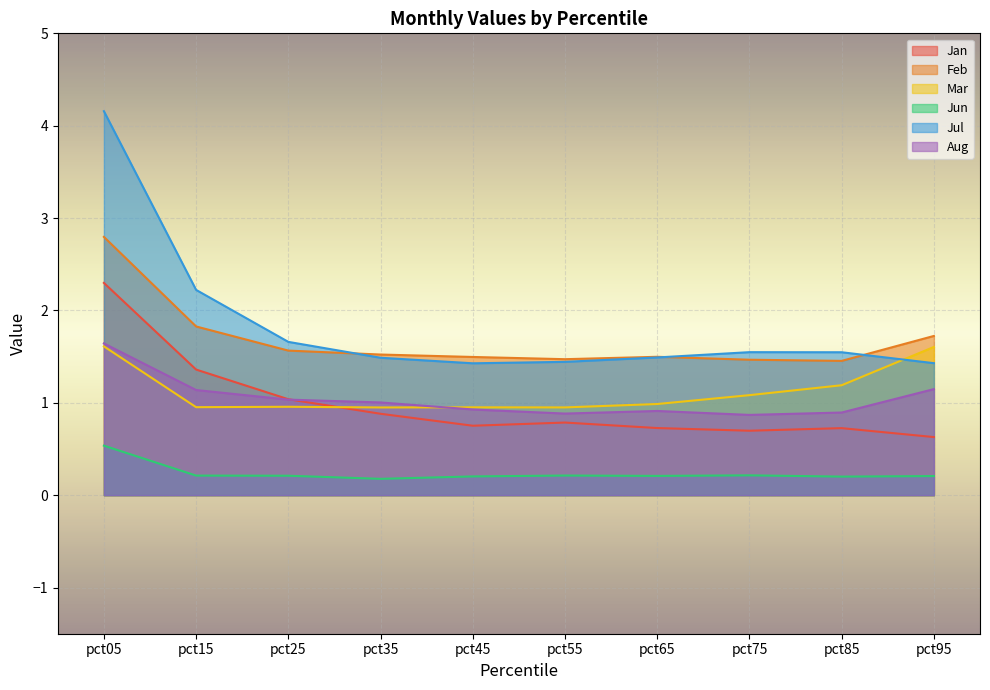

How many categories are shown in the chart?

10